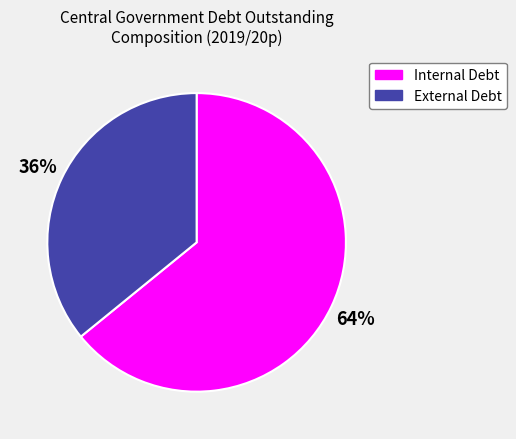

Rank the categories by value from highest to lowest.

Internal Debt, External Debt